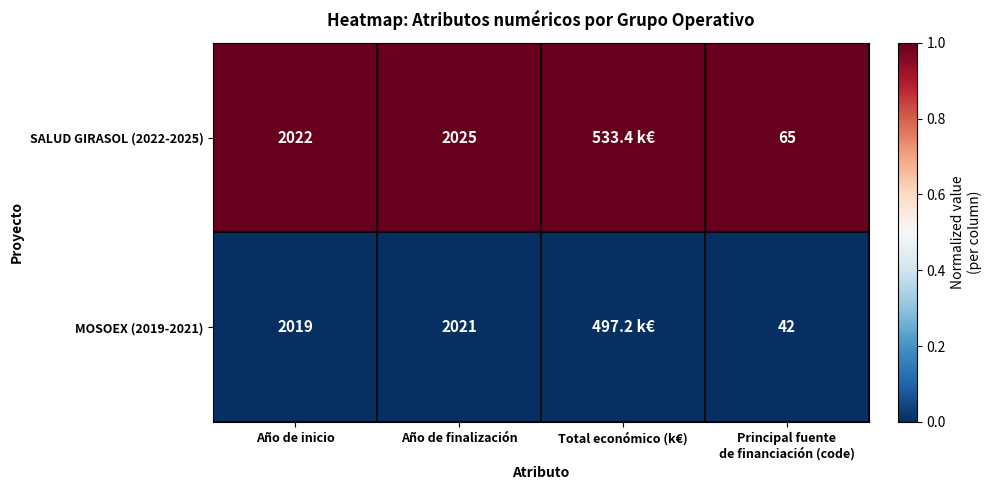

At Año de inicio, list the series in order from largest to smallest.

SALUD GIRASOL (2022-2025), MOSOEX (2019-2021)